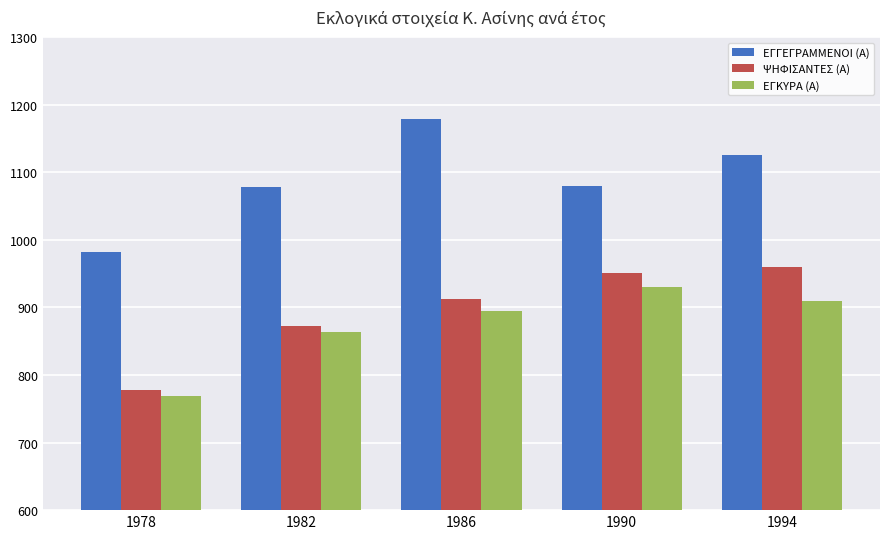

True or false: ΨΗΦΙΣΑΝΤΕΣ (Α) has a value of 913 at 1986.

True